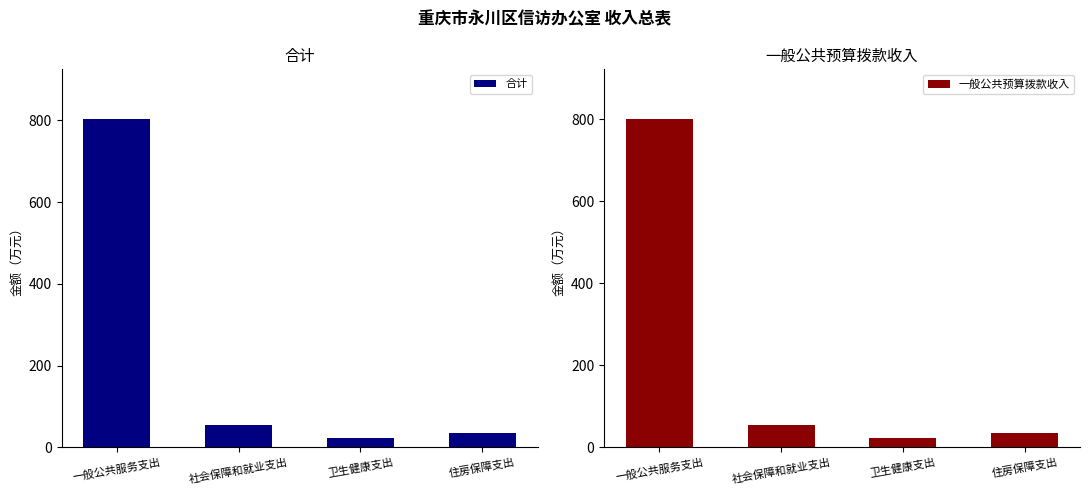

Which category has the lowest value in the 一般公共预算拨款收入 series?

卫生健康支出